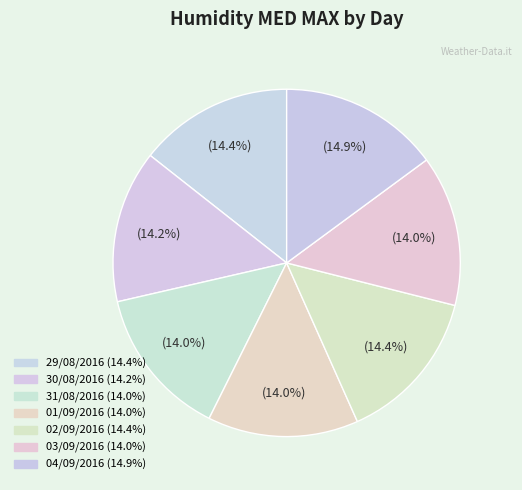

Is there a majority slice in this chart?

No